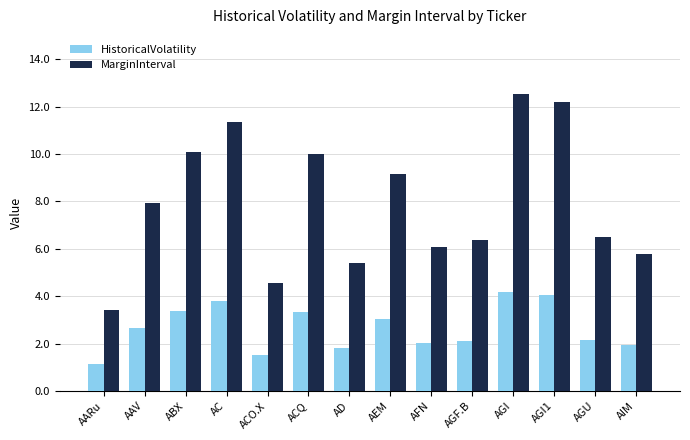

Which label corresponds to the largest value in the chart?

AGI